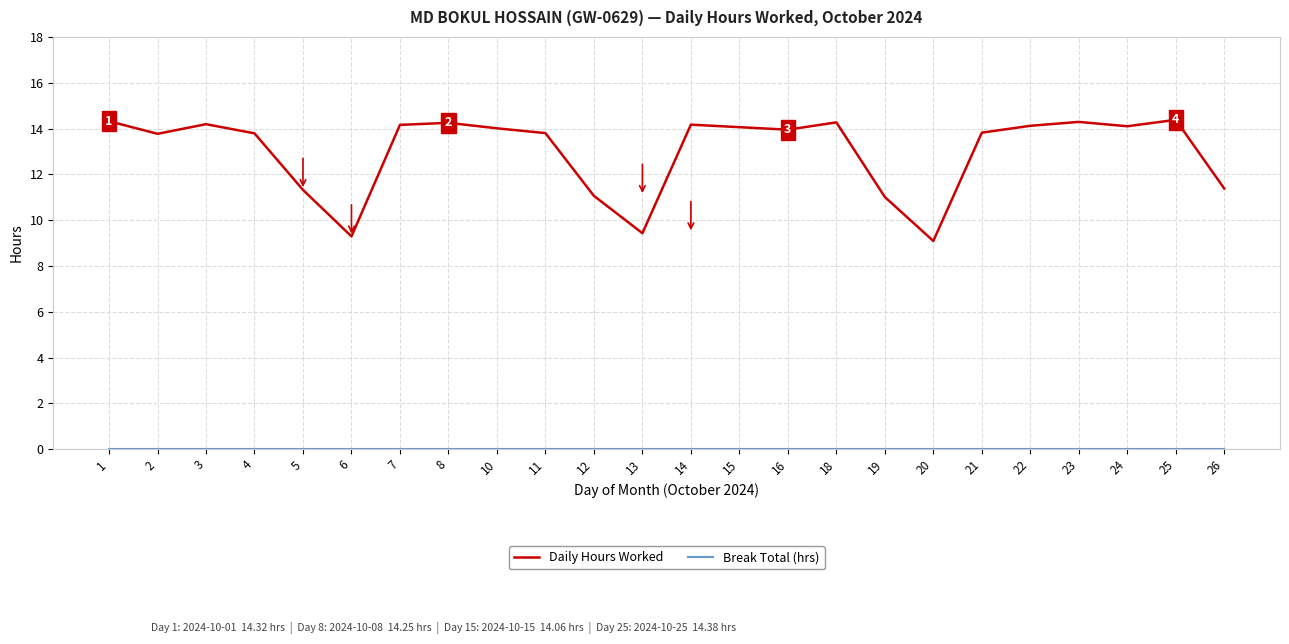

At how many categories does at least one series exceed 2?

24